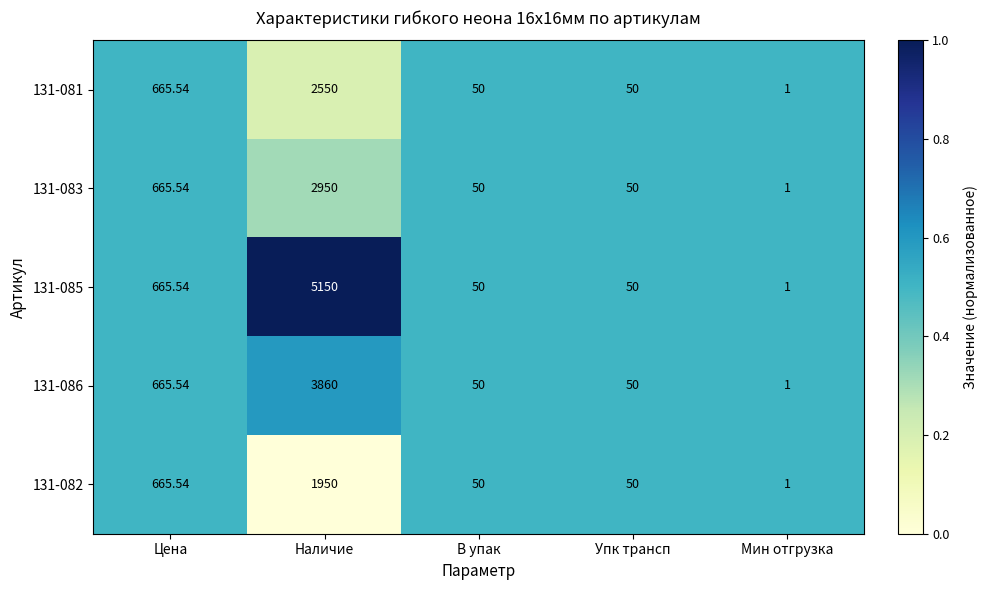

At which category does the chart reach its minimum across all series?

Мин отгрузка